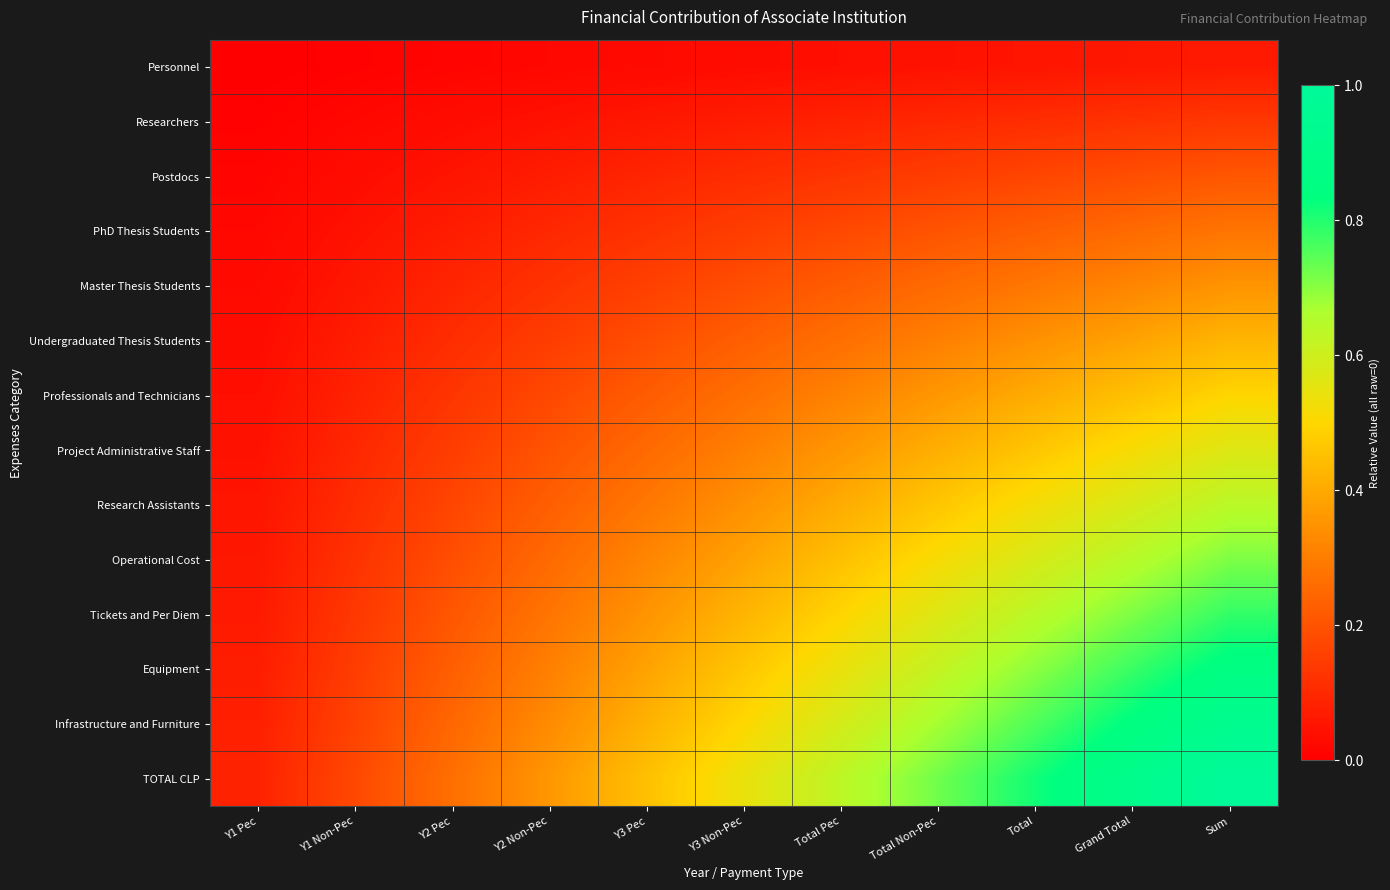

Reading right to left, extract all data points from this chart.

Personnel: Sum=0.1	Grand Total=0.1	Total=0.1	Total Non-Pec=0.0	Total Pec=0.0	Y3 Non-Pec=0.0	Y3 Pec=0.0	Y2 Non-Pec=0.0	Y2 Pec=0.0	Y1 Non-Pec=0.0	Y1 Pec=0.0
Researchers: Sum=0.1	Grand Total=0.1	Total=0.1	Total Non-Pec=0.1	Total Pec=0.1	Y3 Non-Pec=0.1	Y3 Pec=0.1	Y2 Non-Pec=0.0	Y2 Pec=0.0	Y1 Non-Pec=0.0	Y1 Pec=0.0
Postdocs: Sum=0.2	Grand Total=0.2	Total=0.2	Total Non-Pec=0.2	Total Pec=0.1	Y3 Non-Pec=0.1	Y3 Pec=0.1	Y2 Non-Pec=0.1	Y2 Pec=0.1	Y1 Non-Pec=0.0	Y1 Pec=0.0
PhD Thesis Students: Sum=0.3	Grand Total=0.3	Total=0.2	Total Non-Pec=0.2	Total Pec=0.2	Y3 Non-Pec=0.2	Y3 Pec=0.1	Y2 Non-Pec=0.1	Y2 Pec=0.1	Y1 Non-Pec=0.0	Y1 Pec=0.0
Master Thesis Students: Sum=0.4	Grand Total=0.3	Total=0.3	Total Non-Pec=0.3	Total Pec=0.2	Y3 Non-Pec=0.2	Y3 Pec=0.2	Y2 Non-Pec=0.1	Y2 Pec=0.1	Y1 Non-Pec=0.1	Y1 Pec=0.0
Undergraduated Thesis Students: Sum=0.4	Grand Total=0.4	Total=0.3	Total Non-Pec=0.3	Total Pec=0.3	Y3 Non-Pec=0.2	Y3 Pec=0.2	Y2 Non-Pec=0.2	Y2 Pec=0.1	Y1 Non-Pec=0.1	Y1 Pec=0.0
Professionals and Technicians: Sum=0.5	Grand Total=0.5	Total=0.4	Total Non-Pec=0.4	Total Pec=0.3	Y3 Non-Pec=0.3	Y3 Pec=0.2	Y2 Non-Pec=0.2	Y2 Pec=0.1	Y1 Non-Pec=0.1	Y1 Pec=0.0
Project Administrative Staff: Sum=0.6	Grand Total=0.5	Total=0.5	Total Non-Pec=0.4	Total Pec=0.4	Y3 Non-Pec=0.3	Y3 Pec=0.3	Y2 Non-Pec=0.2	Y2 Pec=0.2	Y1 Non-Pec=0.1	Y1 Pec=0.0
Research Assistants: Sum=0.6	Grand Total=0.6	Total=0.5	Total Non-Pec=0.5	Total Pec=0.4	Y3 Non-Pec=0.3	Y3 Pec=0.3	Y2 Non-Pec=0.2	Y2 Pec=0.2	Y1 Non-Pec=0.1	Y1 Pec=0.1
Operational Cost: Sum=0.7	Grand Total=0.6	Total=0.6	Total Non-Pec=0.5	Total Pec=0.5	Y3 Non-Pec=0.4	Y3 Pec=0.3	Y2 Non-Pec=0.3	Y2 Pec=0.2	Y1 Non-Pec=0.1	Y1 Pec=0.1
Tickets and Per Diem: Sum=0.8	Grand Total=0.7	Total=0.6	Total Non-Pec=0.6	Total Pec=0.5	Y3 Non-Pec=0.4	Y3 Pec=0.4	Y2 Non-Pec=0.3	Y2 Pec=0.2	Y1 Non-Pec=0.1	Y1 Pec=0.1
Equipment: Sum=0.9	Grand Total=0.8	Total=0.7	Total Non-Pec=0.6	Total Pec=0.5	Y3 Non-Pec=0.5	Y3 Pec=0.4	Y2 Non-Pec=0.3	Y2 Pec=0.2	Y1 Non-Pec=0.2	Y1 Pec=0.1
Infrastructure and Furniture: Sum=0.9	Grand Total=0.8	Total=0.8	Total Non-Pec=0.7	Total Pec=0.6	Y3 Non-Pec=0.5	Y3 Pec=0.4	Y2 Non-Pec=0.3	Y2 Pec=0.2	Y1 Non-Pec=0.2	Y1 Pec=0.1
TOTAL CLP: Sum=1.0	Grand Total=0.9	Total=0.8	Total Non-Pec=0.7	Total Pec=0.6	Y3 Non-Pec=0.5	Y3 Pec=0.5	Y2 Non-Pec=0.4	Y2 Pec=0.3	Y1 Non-Pec=0.2	Y1 Pec=0.1